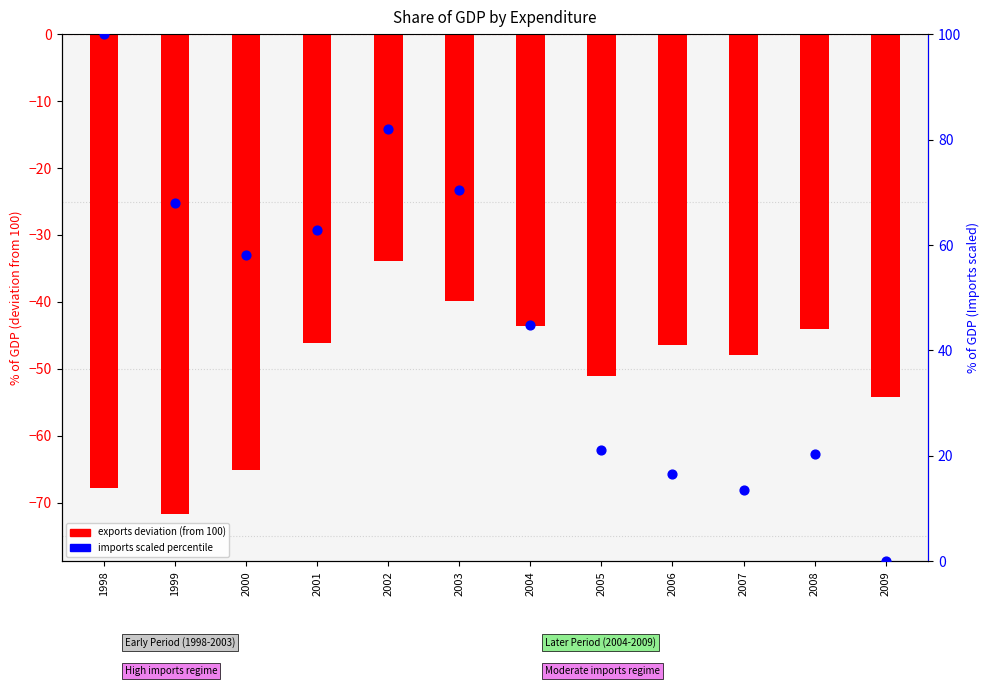

Which series contains the highest Y value?

imports (scaled %)